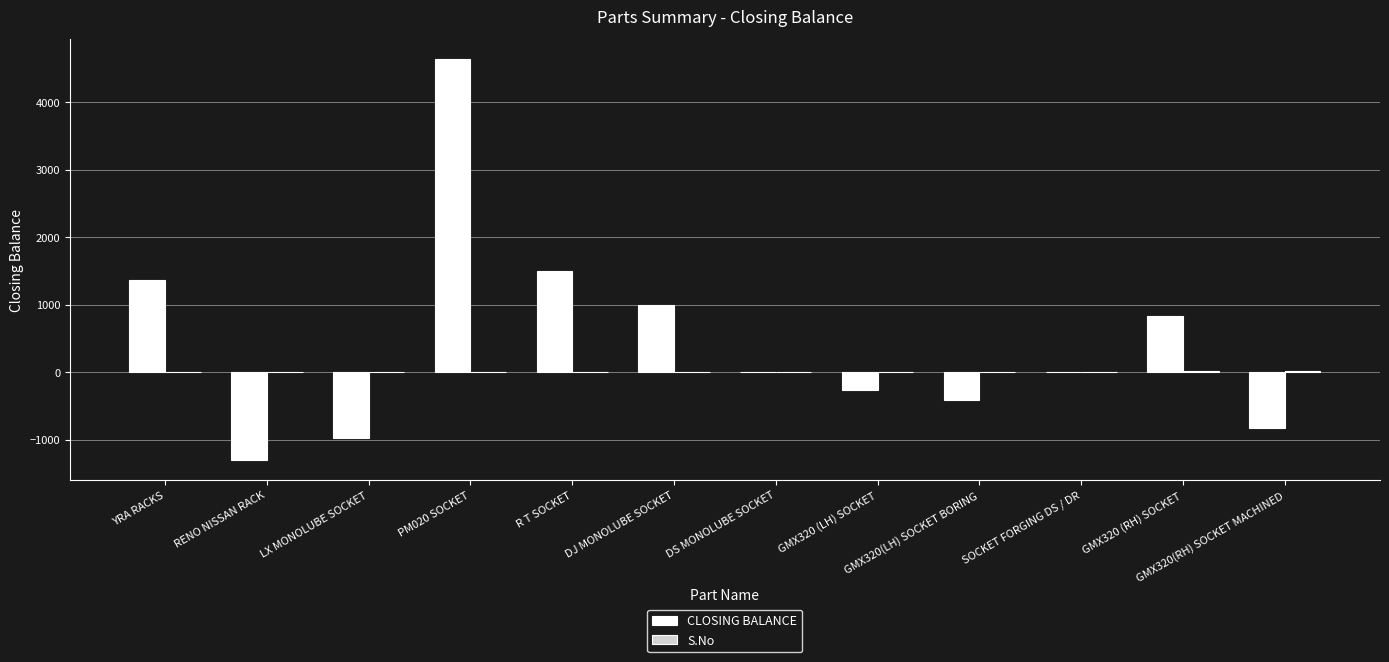

Between YRA RACKS and GMX320 (RH) SOCKET, which series saw the biggest shift?

CLOSING BALANCE